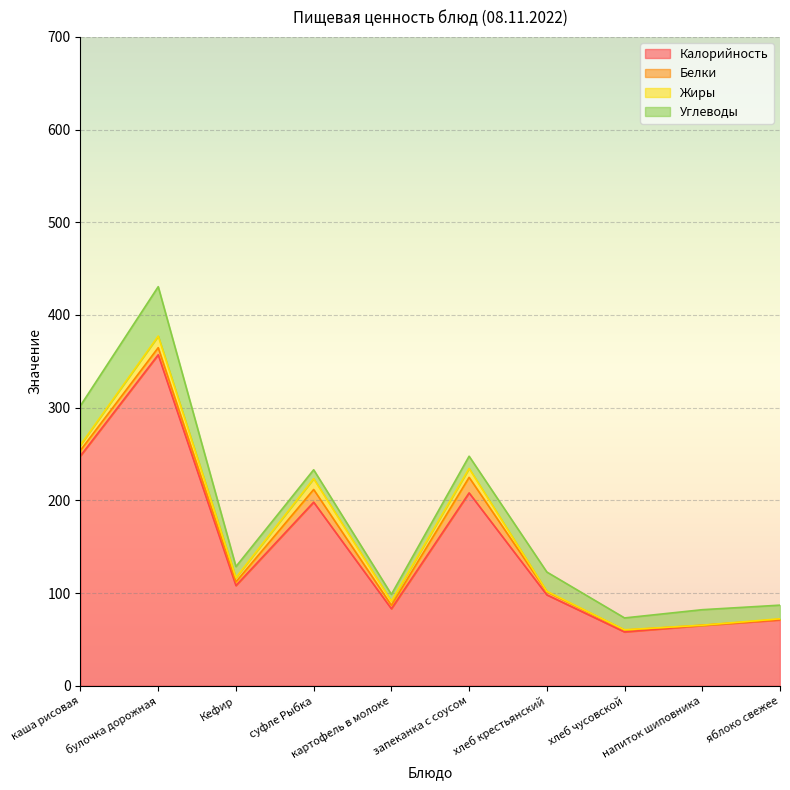

How many data points in Калорийность are less than 108?

5